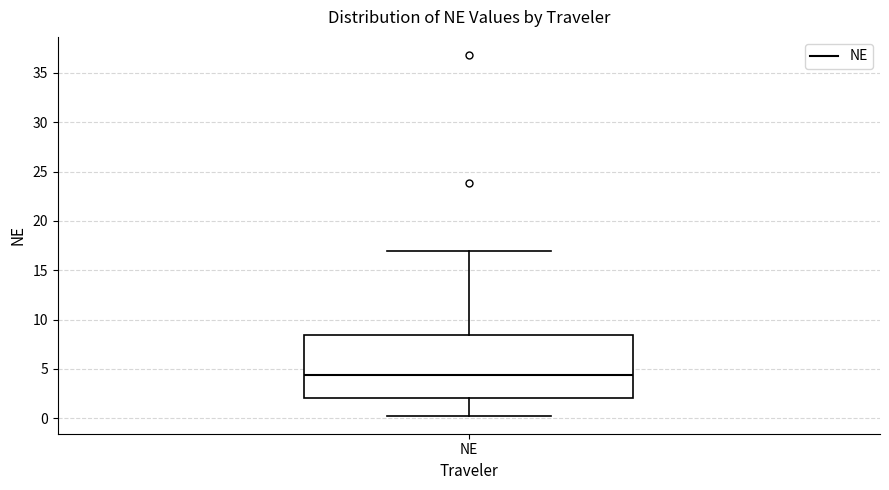

Transcribe this box plot: give where the median line is, the range the box spans, and where the two whiskers end, as read against the y-axis. The values are not printed on the chart, so give them approximately, as read against the axis.

median 4.5, box 2.0 to 8.5, whiskers 0.5 to 17.0